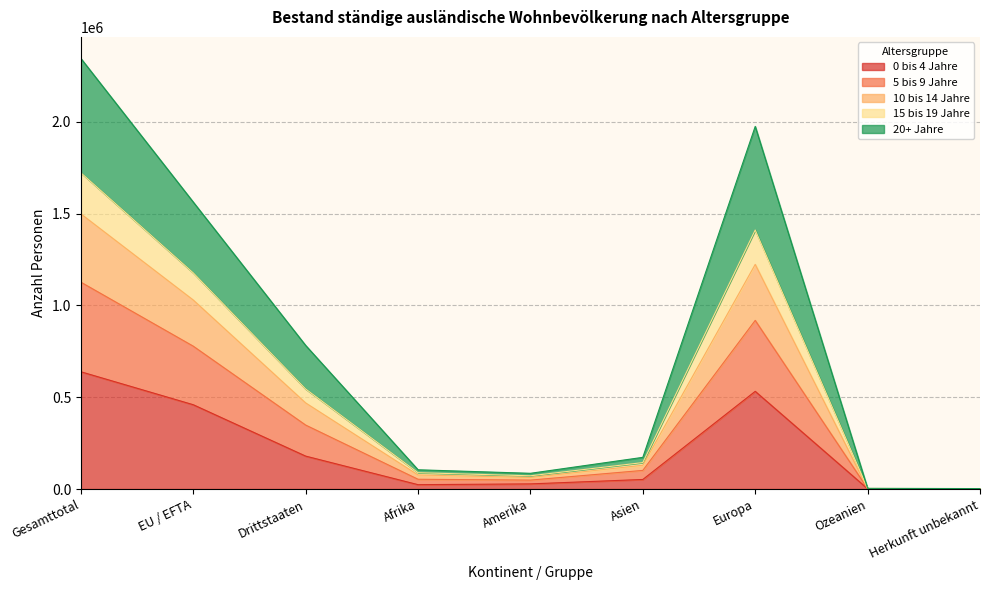

True or false: 0 bis 4 Jahre has a value of 845612 at Europa.

False